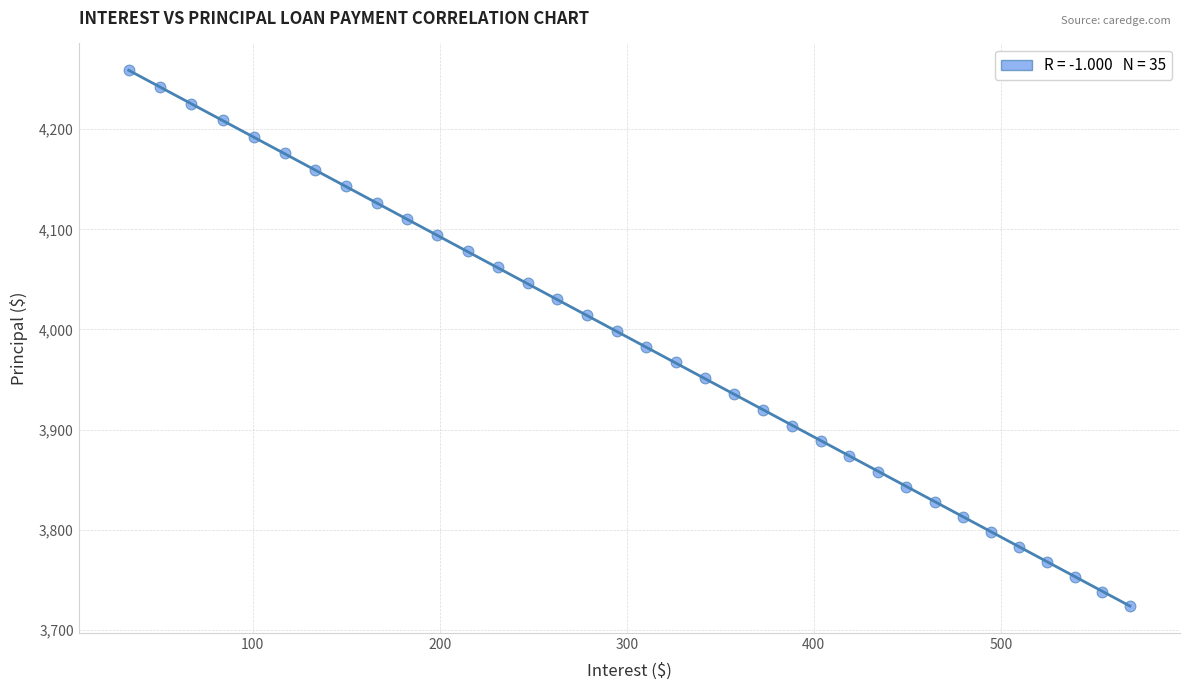

What is the range of Y values (max minus min)?

535